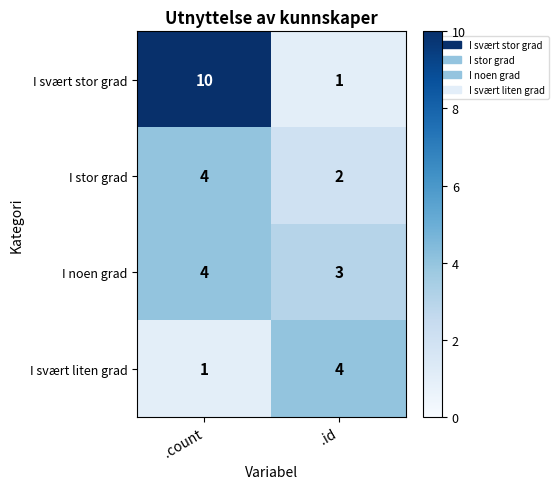

List the labels in order of I svært stor grad value, smallest first.

.id, .count